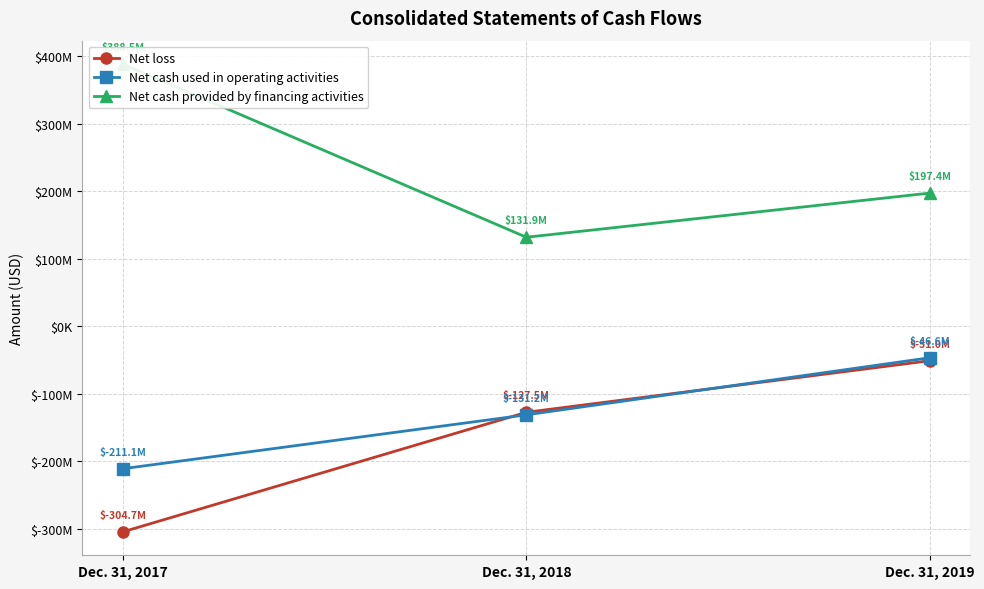

Reading left to right, what are all the values shown in this chart?

Net loss: -304706613	-127502194	-51006094
Net cash used in operating activities: -211135445	-131240797	-46595073
Net cash provided by financing activities: 388541484	131903360	197375114